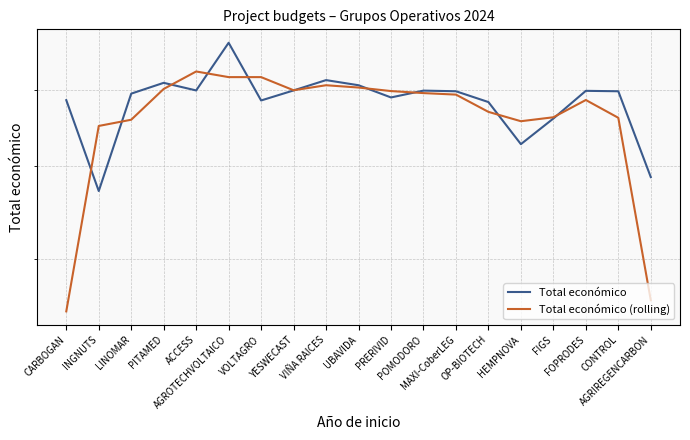

True or false: Total económico has a value of 595173.0 at LINOMAR.

True